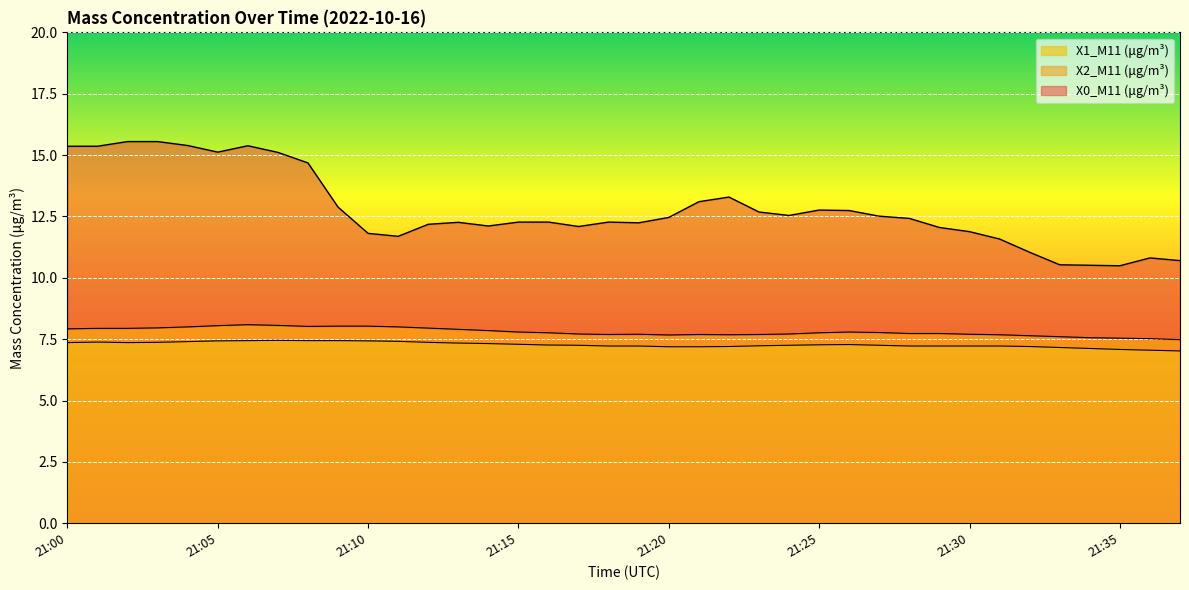

What is the minimum value shown in the chart?

7.0